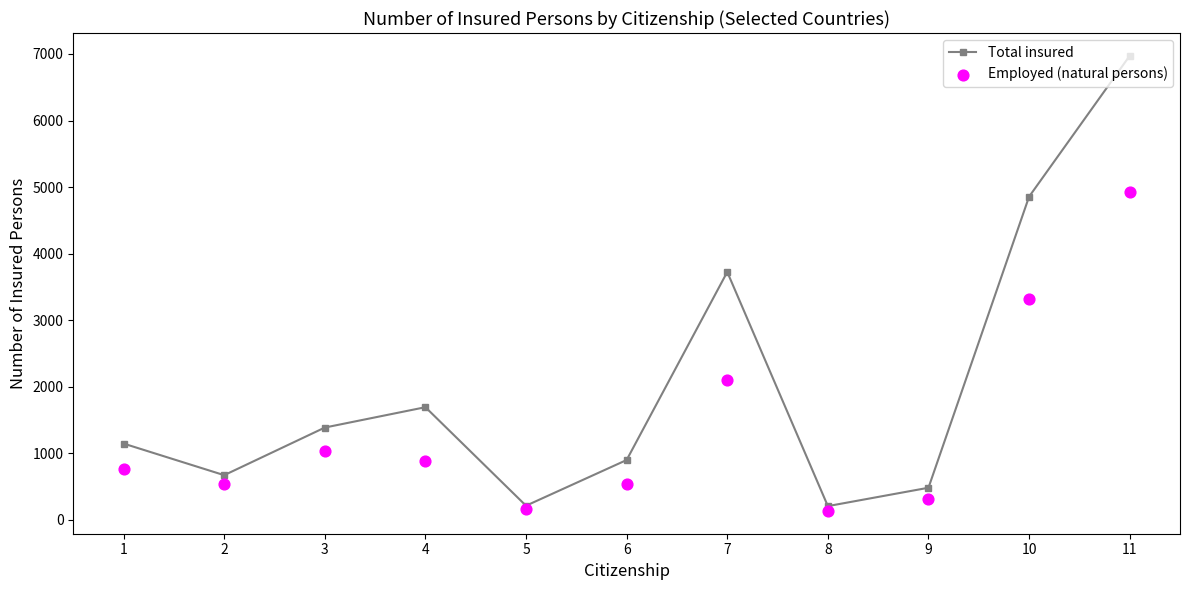

What is the total value across all series at 1?

1901